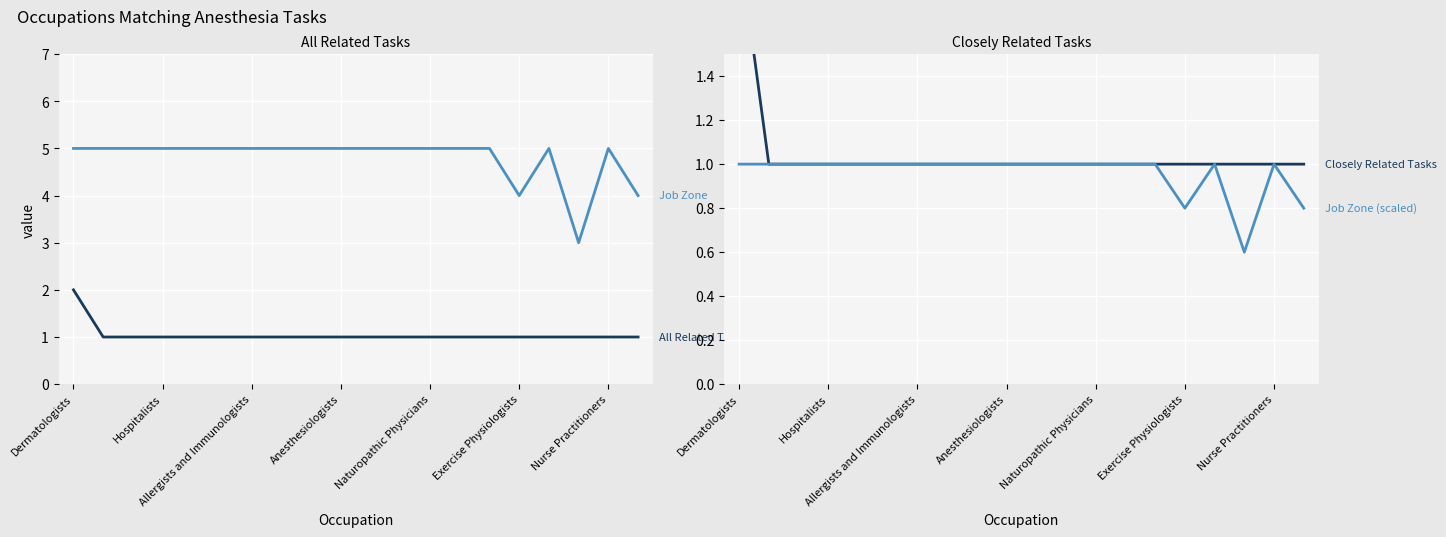

What is the value of the Job Zone (scaled) point at the 5th from the left?

1.0